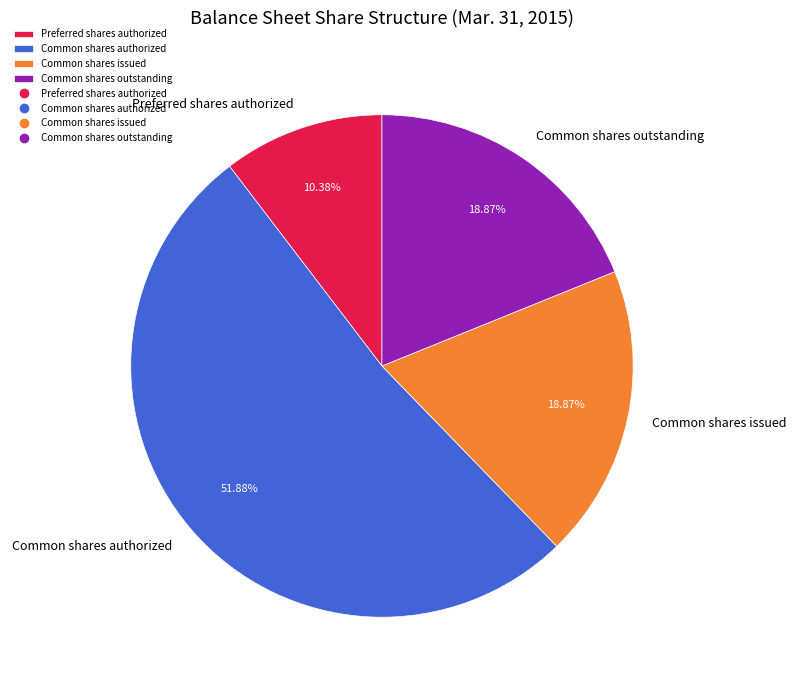

Which slice is the largest?

Common shares authorized